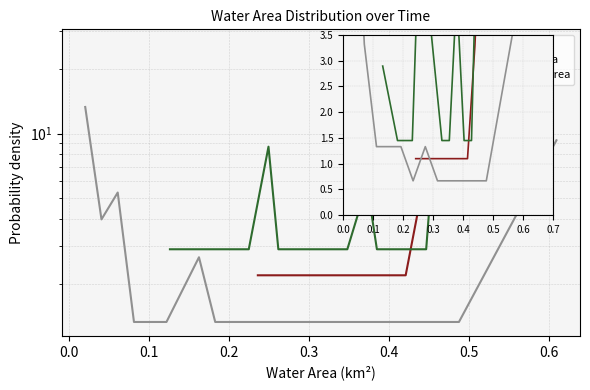

In Orig Water Area, how many points are higher than both neighbors (excluding endpoints)?

2